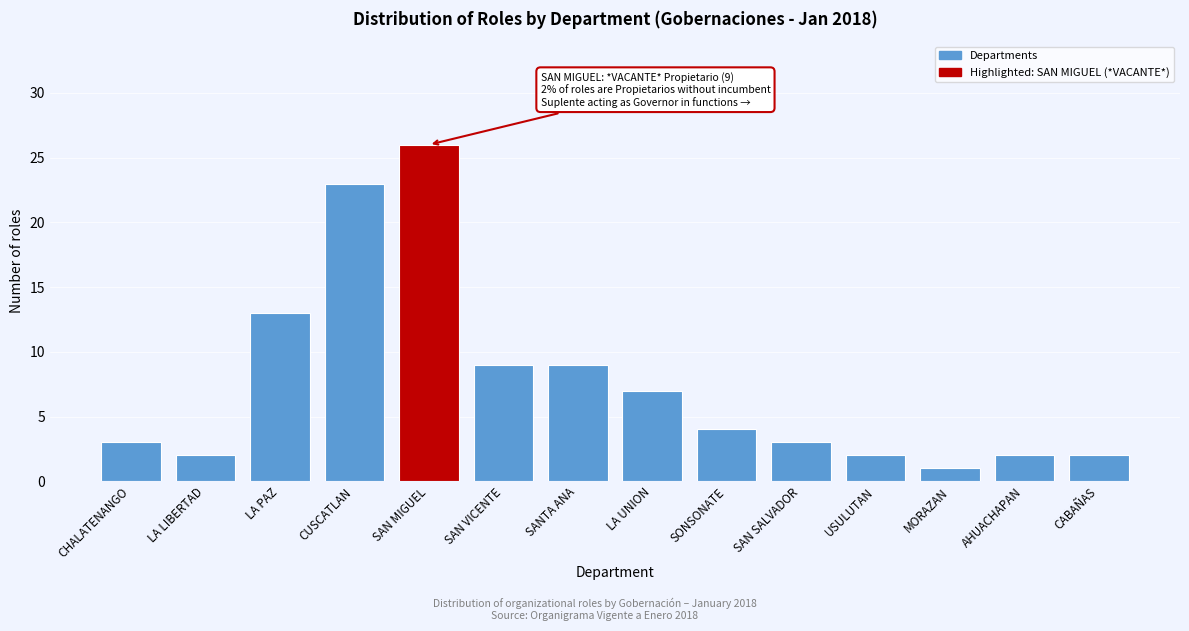

Reading left to right, what are all the values shown in this chart?

CHALATENANGO=3	LA LIBERTAD=2	LA PAZ=13	CUSCATLAN=23	SAN MIGUEL=26	SAN VICENTE=9	SANTA ANA=9	LA UNION=7	SONSONATE=4	SAN SALVADOR=3	USULUTAN=2	MORAZAN=1	AHUACHAPAN=2	CABAÑAS=2